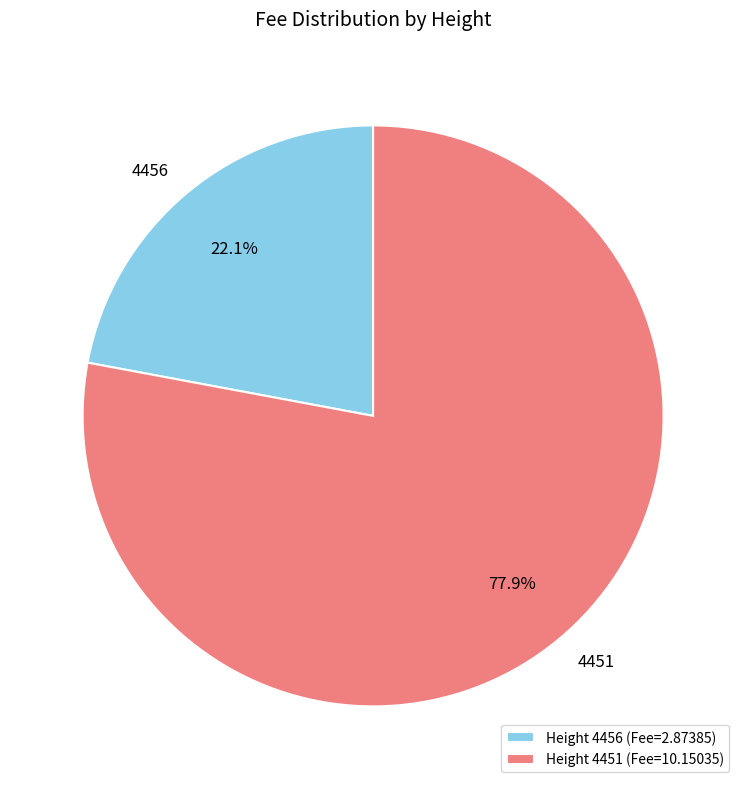

How many slices are in this pie chart?

2